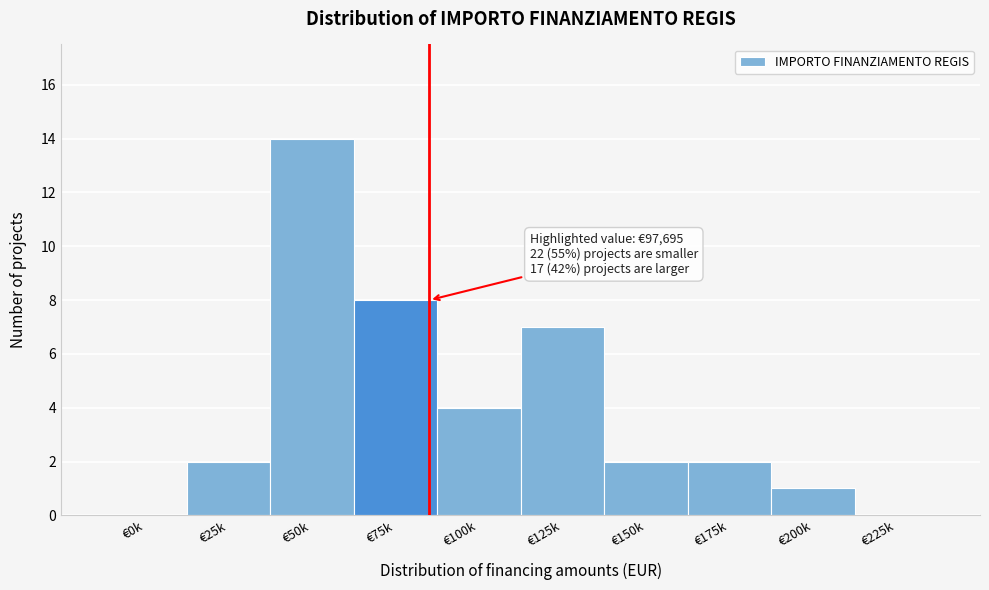

Reading right to left, extract all data points from this chart.

€225k=0	€200k=1	€175k=2	€150k=2	€125k=7	€100k=4	€75k=8	€50k=14	€25k=2	€0k=0